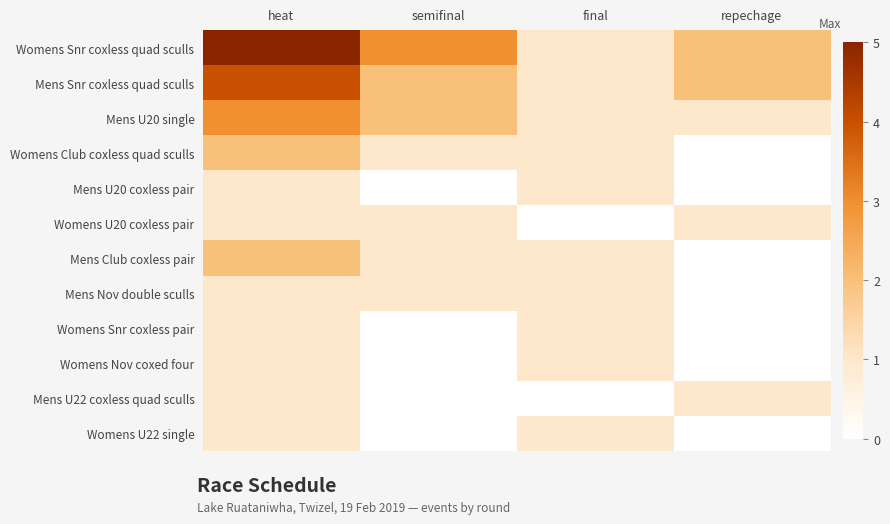

Which series has the largest total across all categories?

Womens Snr coxless quad sculls